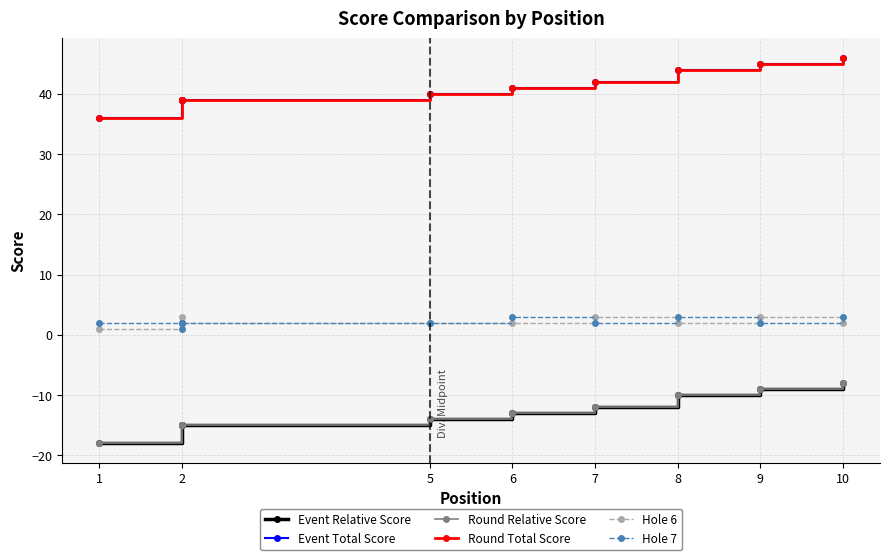

Is the value of Hole 6 at 8 greater than the value of Hole 7 at 5?

No